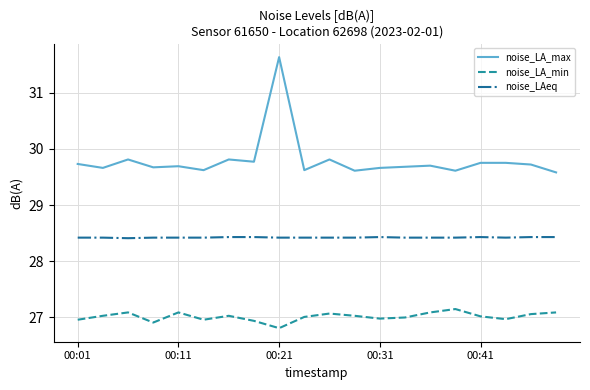

How many lines are shown in the chart?

3